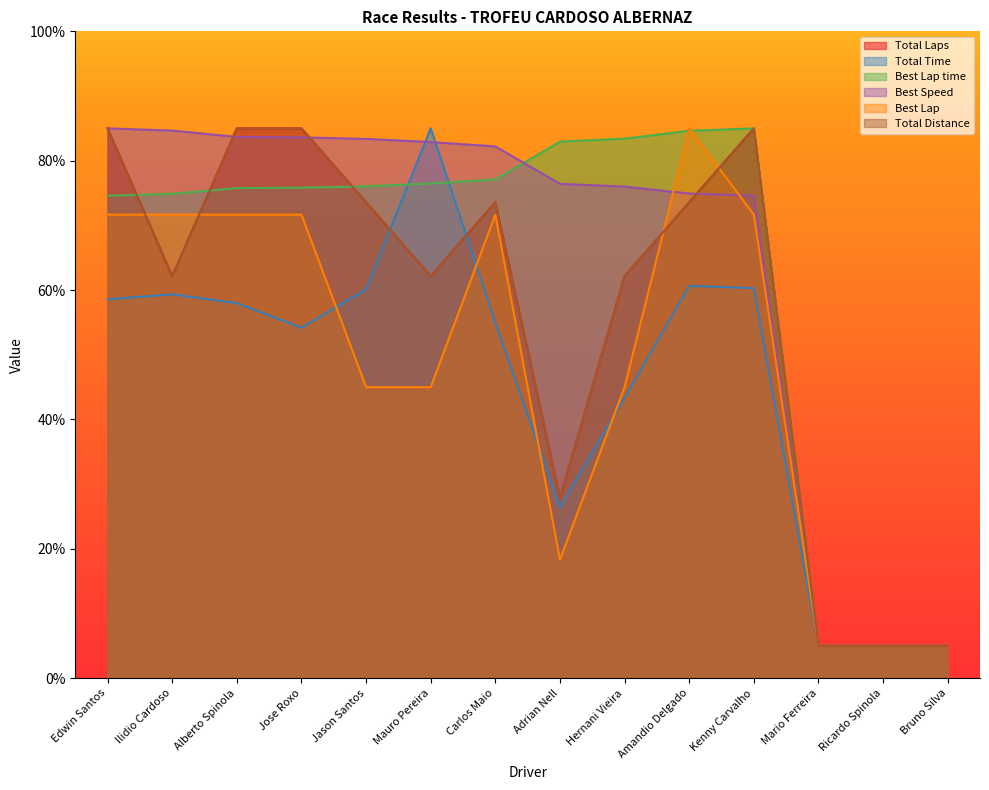

What is the approximate value of Total Distance at Alberto Spinola?

85.0